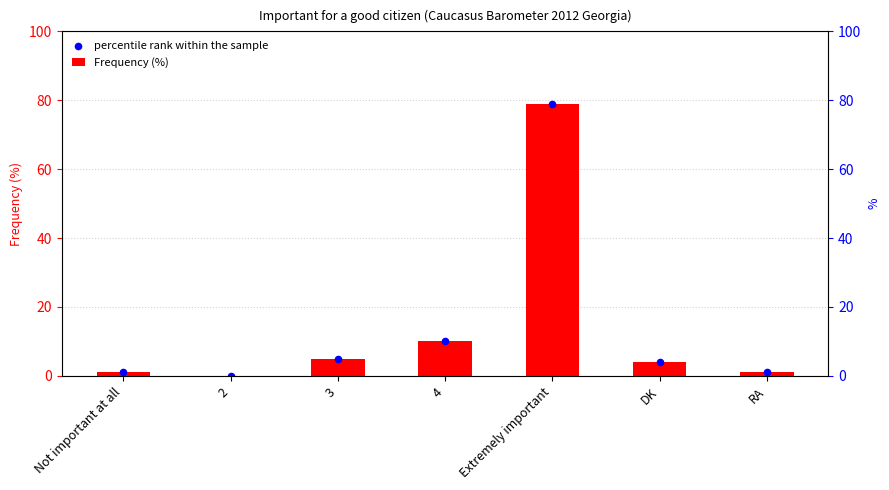

At which category is the sum across all series the highest?

Extremely important